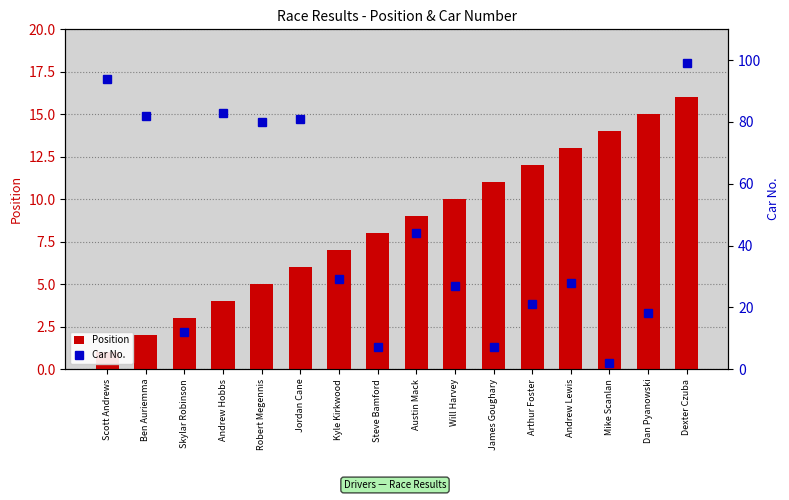

What is the greatest value displayed?

99